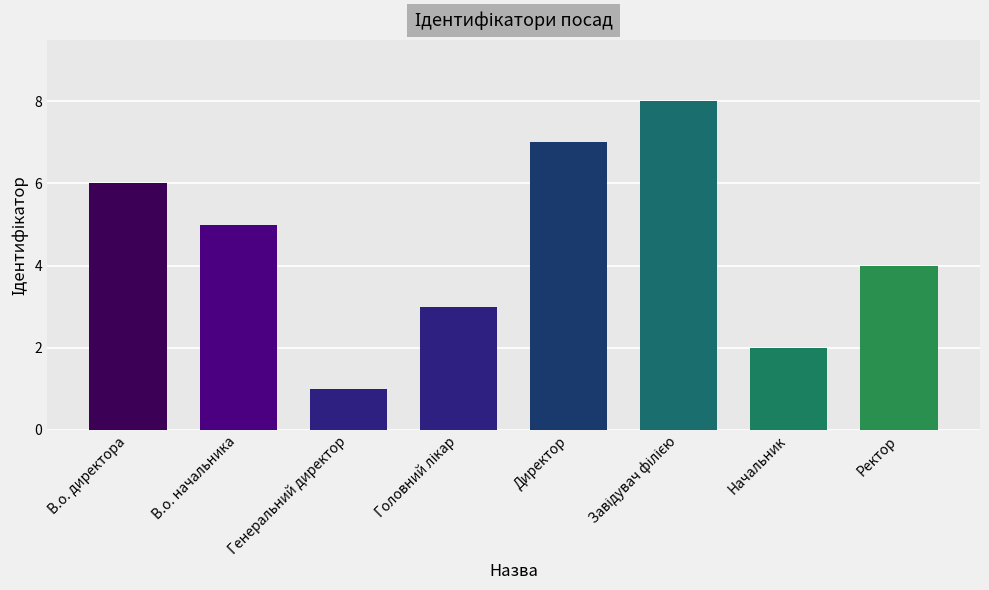

What is the sum of all values?

36